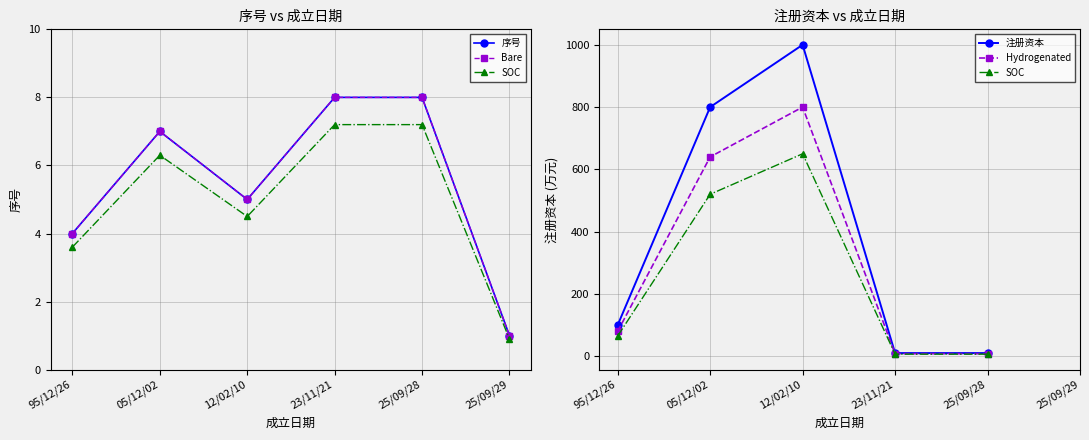

The value at 95/12/26 is 4. True or false?

True